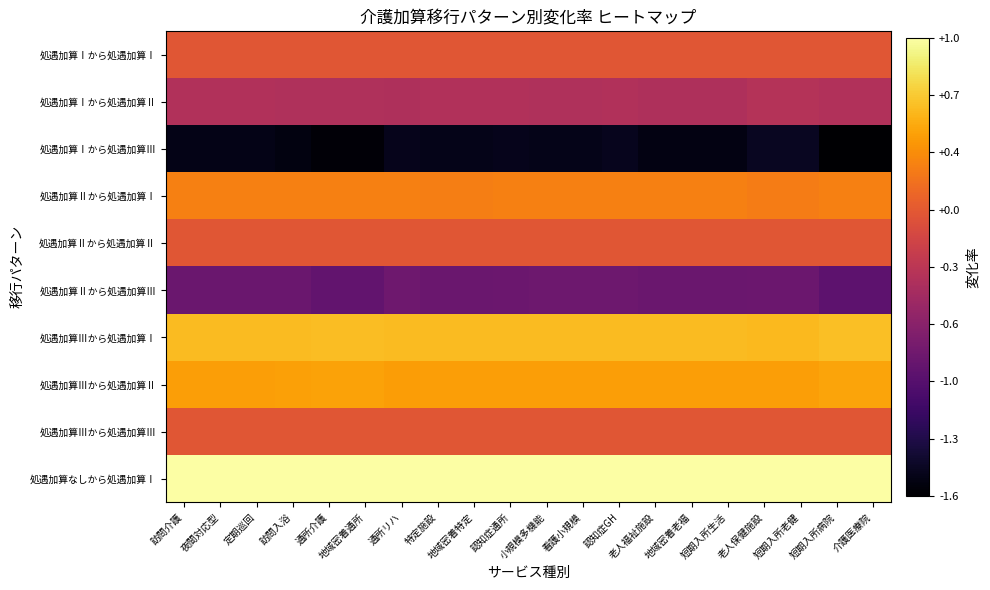

Reading right to left, transcribe all the data shown in this chart.

処遇加算Ⅰから処遇加算Ⅰ: 介護医療院=0.0	短期入所病院=0.0	短期入所老健=0.0	老人保健施設=0.0	短期入所生活=0.0	地域密着老福=0.0	老人福祉施設=0.0	認知症GH=0.0	看護小規模=0.0	小規模多機能=0.0	認知症通所=0.0	地域密着特定=0.0	特定施設=0.0	通所リハ=0.0	地域密着通所=0.0	通所介護=0.0	訪問入浴=0.0	定期巡回=0.0	夜間対応型=0.0	訪問介護=0.0
処遇加算Ⅰから処遇加算Ⅱ: 介護医療院=-0.4	短期入所病院=-0.4	短期入所老健=-0.3	老人保健施設=-0.3	短期入所生活=-0.4	地域密着老福=-0.4	老人福祉施設=-0.4	認知症GH=-0.4	看護小規模=-0.4	小規模多機能=-0.4	認知症通所=-0.4	地域密着特定=-0.4	特定施設=-0.4	通所リハ=-0.4	地域密着通所=-0.4	通所介護=-0.4	訪問入浴=-0.4	定期巡回=-0.4	夜間対応型=-0.4	訪問介護=-0.4
処遇加算Ⅰから処遇加算Ⅲ: 介護医療院=-1.6	短期入所病院=-1.6	短期入所老健=-1.4	老人保健施設=-1.4	短期入所生活=-1.5	地域密着老福=-1.5	老人福祉施設=-1.5	認知症GH=-1.5	看護小規模=-1.5	小規模多機能=-1.5	認知症通所=-1.5	地域密着特定=-1.5	特定施設=-1.5	通所リハ=-1.5	地域密着通所=-1.6	通所介護=-1.6	訪問入浴=-1.5	定期巡回=-1.5	夜間対応型=-1.5	訪問介護=-1.5
処遇加算Ⅱから処遇加算Ⅰ: 介護医療院=0.3	短期入所病院=0.3	短期入所老健=0.3	老人保健施設=0.3	短期入所生活=0.3	地域密着老福=0.3	老人福祉施設=0.3	認知症GH=0.3	看護小規模=0.3	小規模多機能=0.3	認知症通所=0.3	地域密着特定=0.3	特定施設=0.3	通所リハ=0.3	地域密着通所=0.3	通所介護=0.3	訪問入浴=0.3	定期巡回=0.3	夜間対応型=0.3	訪問介護=0.3
処遇加算Ⅱから処遇加算Ⅱ: 介護医療院=0.0	短期入所病院=0.0	短期入所老健=0.0	老人保健施設=0.0	短期入所生活=0.0	地域密着老福=0.0	老人福祉施設=0.0	認知症GH=0.0	看護小規模=0.0	小規模多機能=0.0	認知症通所=0.0	地域密着特定=0.0	特定施設=0.0	通所リハ=0.0	地域密着通所=0.0	通所介護=0.0	訪問入浴=0.0	定期巡回=0.0	夜間対応型=0.0	訪問介護=0.0
処遇加算Ⅱから処遇加算Ⅲ: 介護医療院=-0.9	短期入所病院=-0.9	短期入所老健=-0.8	老人保健施設=-0.8	短期入所生活=-0.8	地域密着老福=-0.8	老人福祉施設=-0.8	認知症GH=-0.8	看護小規模=-0.8	小規模多機能=-0.8	認知症通所=-0.8	地域密着特定=-0.8	特定施設=-0.8	通所リハ=-0.8	地域密着通所=-0.9	通所介護=-0.9	訪問入浴=-0.8	定期巡回=-0.8	夜間対応型=-0.8	訪問介護=-0.8
処遇加算Ⅲから処遇加算Ⅰ: 介護医療院=0.6	短期入所病院=0.6	短期入所老健=0.6	老人保健施設=0.6	短期入所生活=0.6	地域密着老福=0.6	老人福祉施設=0.6	認知症GH=0.6	看護小規模=0.6	小規模多機能=0.6	認知症通所=0.6	地域密着特定=0.6	特定施設=0.6	通所リハ=0.6	地域密着通所=0.6	通所介護=0.6	訪問入浴=0.6	定期巡回=0.6	夜間対応型=0.6	訪問介護=0.6
処遇加算Ⅲから処遇加算Ⅱ: 介護医療院=0.5	短期入所病院=0.5	短期入所老健=0.4	老人保健施設=0.4	短期入所生活=0.5	地域密着老福=0.5	老人福祉施設=0.5	認知症GH=0.4	看護小規模=0.4	小規模多機能=0.4	認知症通所=0.4	地域密着特定=0.5	特定施設=0.5	通所リハ=0.4	地域密着通所=0.5	通所介護=0.5	訪問入浴=0.5	定期巡回=0.5	夜間対応型=0.5	訪問介護=0.5
処遇加算Ⅲから処遇加算Ⅲ: 介護医療院=0.0	短期入所病院=0.0	短期入所老健=0.0	老人保健施設=0.0	短期入所生活=0.0	地域密着老福=0.0	老人福祉施設=0.0	認知症GH=0.0	看護小規模=0.0	小規模多機能=0.0	認知症通所=0.0	地域密着特定=0.0	特定施設=0.0	通所リハ=0.0	地域密着通所=0.0	通所介護=0.0	訪問入浴=0.0	定期巡回=0.0	夜間対応型=0.0	訪問介護=0.0
処遇加算なしから処遇加算Ⅰ: 介護医療院=1.0	短期入所病院=1.0	短期入所老健=1.0	老人保健施設=1.0	短期入所生活=1.0	地域密着老福=1.0	老人福祉施設=1.0	認知症GH=1.0	看護小規模=1.0	小規模多機能=1.0	認知症通所=1.0	地域密着特定=1.0	特定施設=1.0	通所リハ=1.0	地域密着通所=1.0	通所介護=1.0	訪問入浴=1.0	定期巡回=1.0	夜間対応型=1.0	訪問介護=1.0